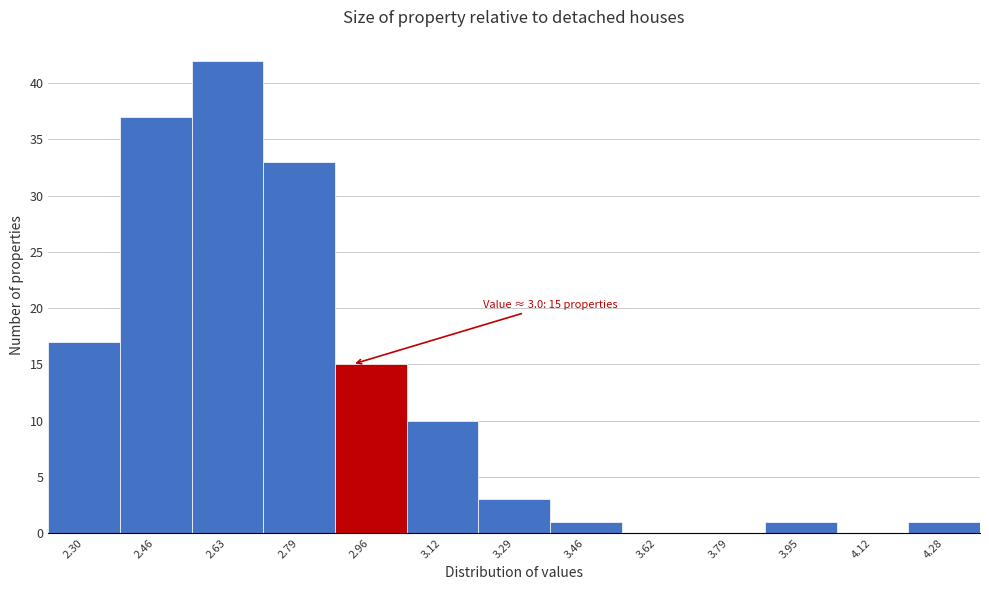

Reading left to right, extract all data points from this chart.

2.30=17	2.46=37	2.63=42	2.79=33	2.96=15	3.12=10	3.29=3	3.46=1	3.62=0	3.79=0	3.95=1	4.12=0	4.28=1